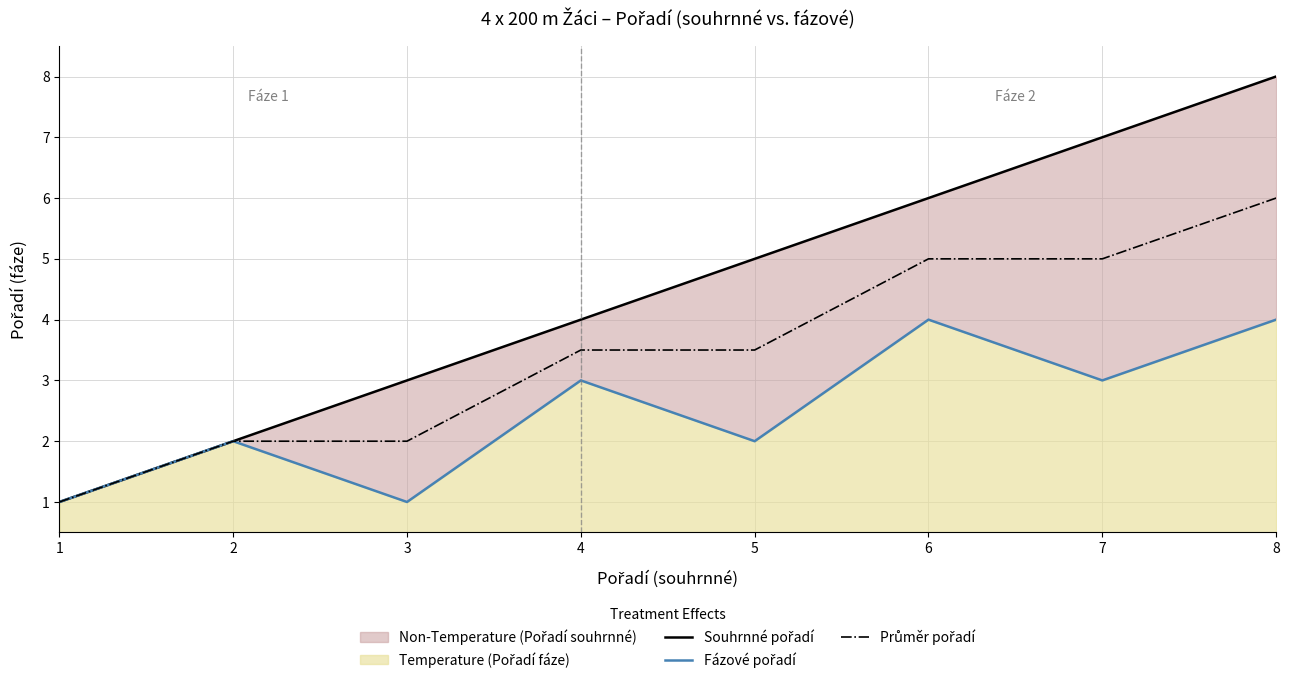

Reading right to left, what are all the values shown in this chart?

Souhrnné pořadí: 8.0	7.0	6.0	5.0	4.0	3.0	2.0	1.0
Fázové pořadí: 4.0	3.0	4.0	2.0	3.0	1.0	2.0	1.0
Průměr pořadí: 6.0	5.0	5.0	3.5	3.5	2.0	2.0	1.0